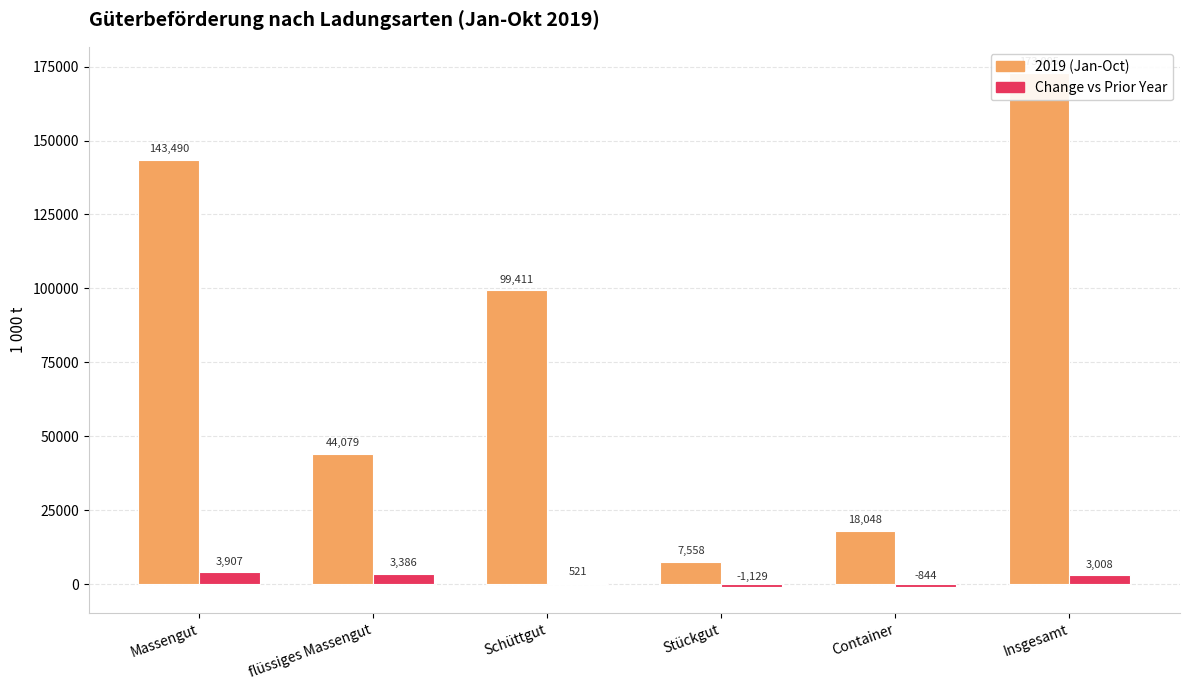

What is the greatest value displayed?

173005.3